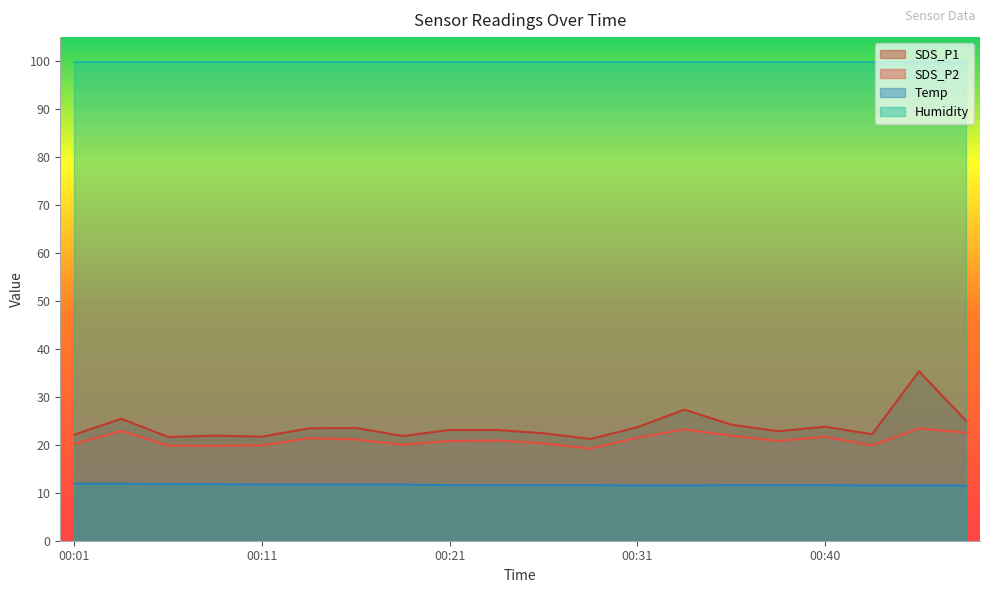

How many interior local peaks does the SDS_P2 series have?

6